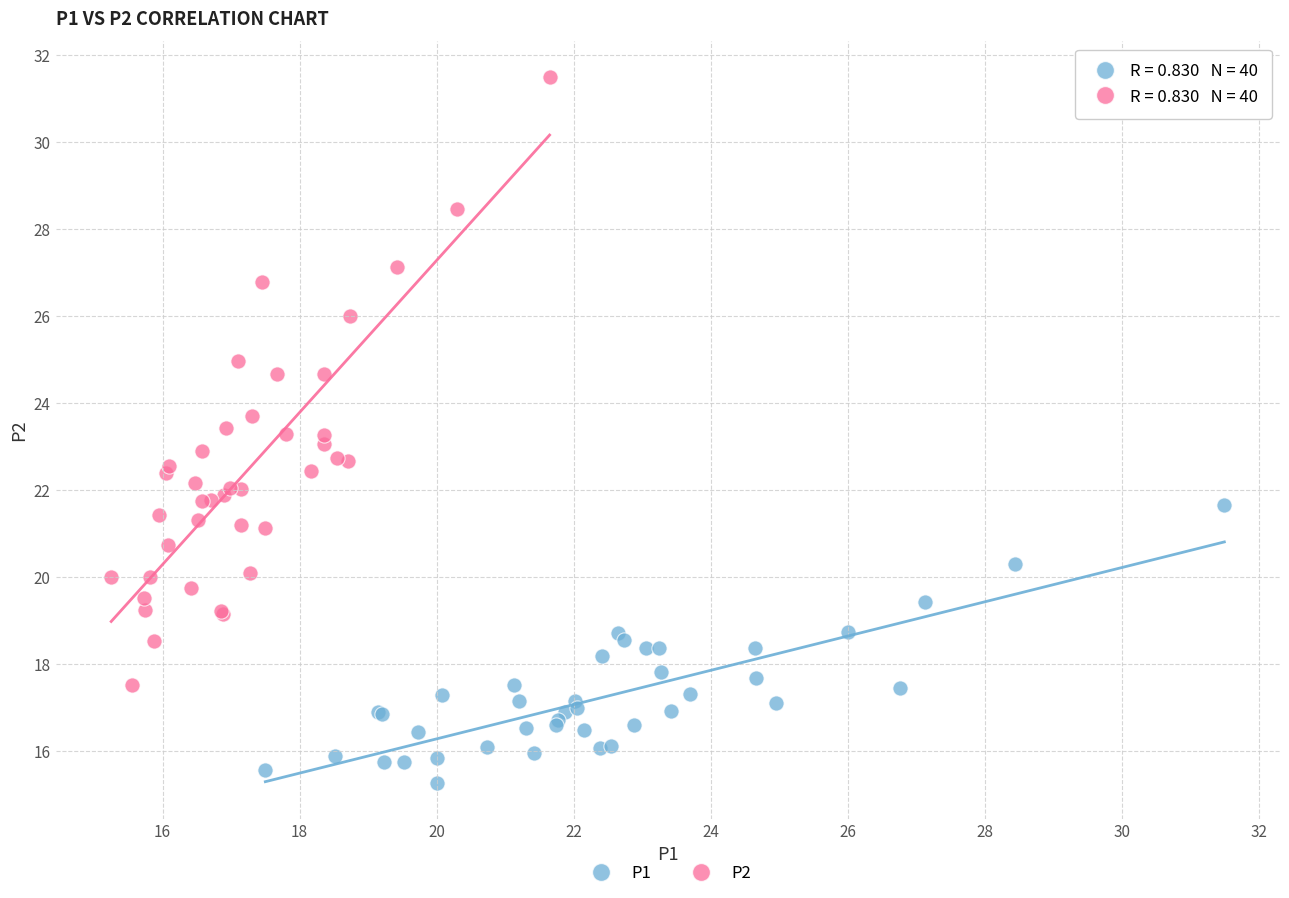

Which series has the widest spread of Y values?

P2